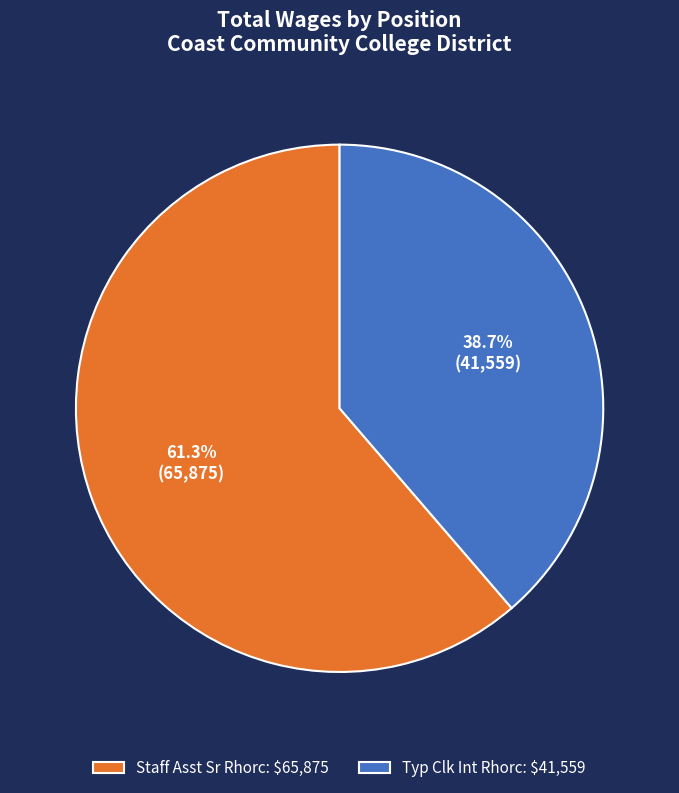

Count the number of slices in the pie.

2